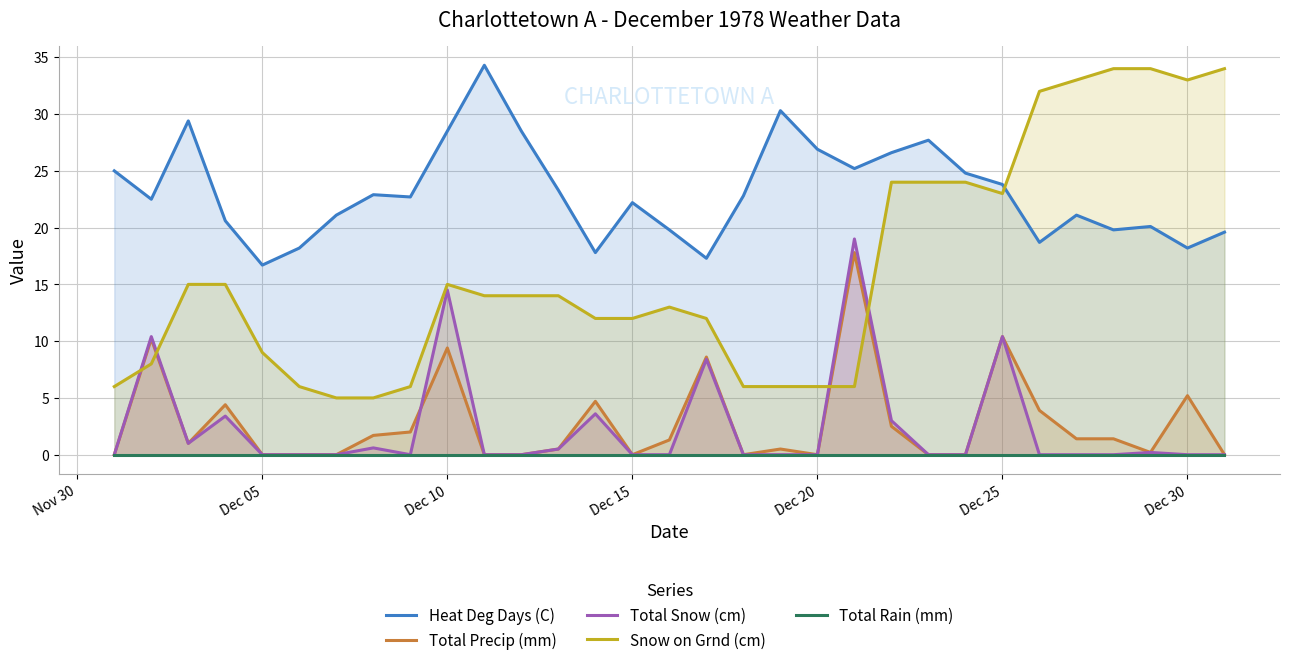

What is the sum of all Heat Deg Days (C) values?

716.4